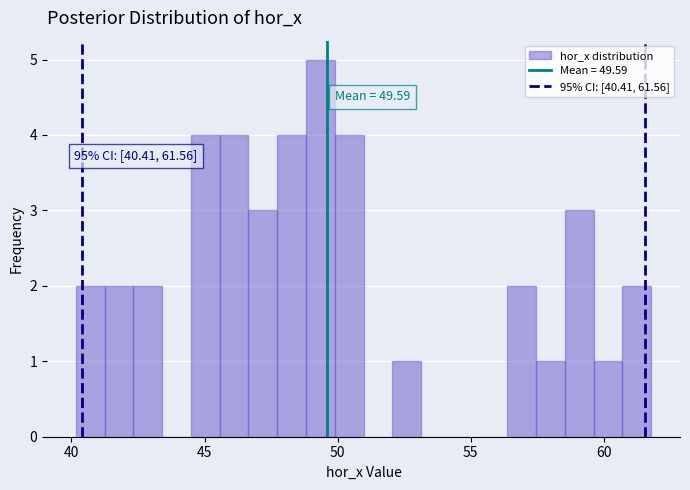

Read against the x-axis, roughly where is the centre of the tallest bar?

49.5